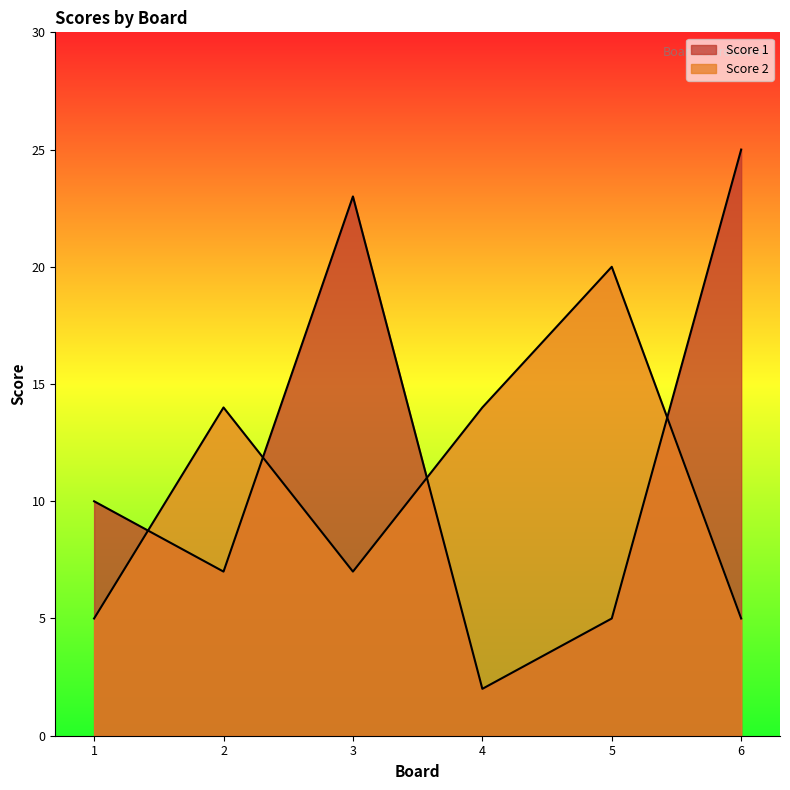

Read the Score 1 value at 5.

5